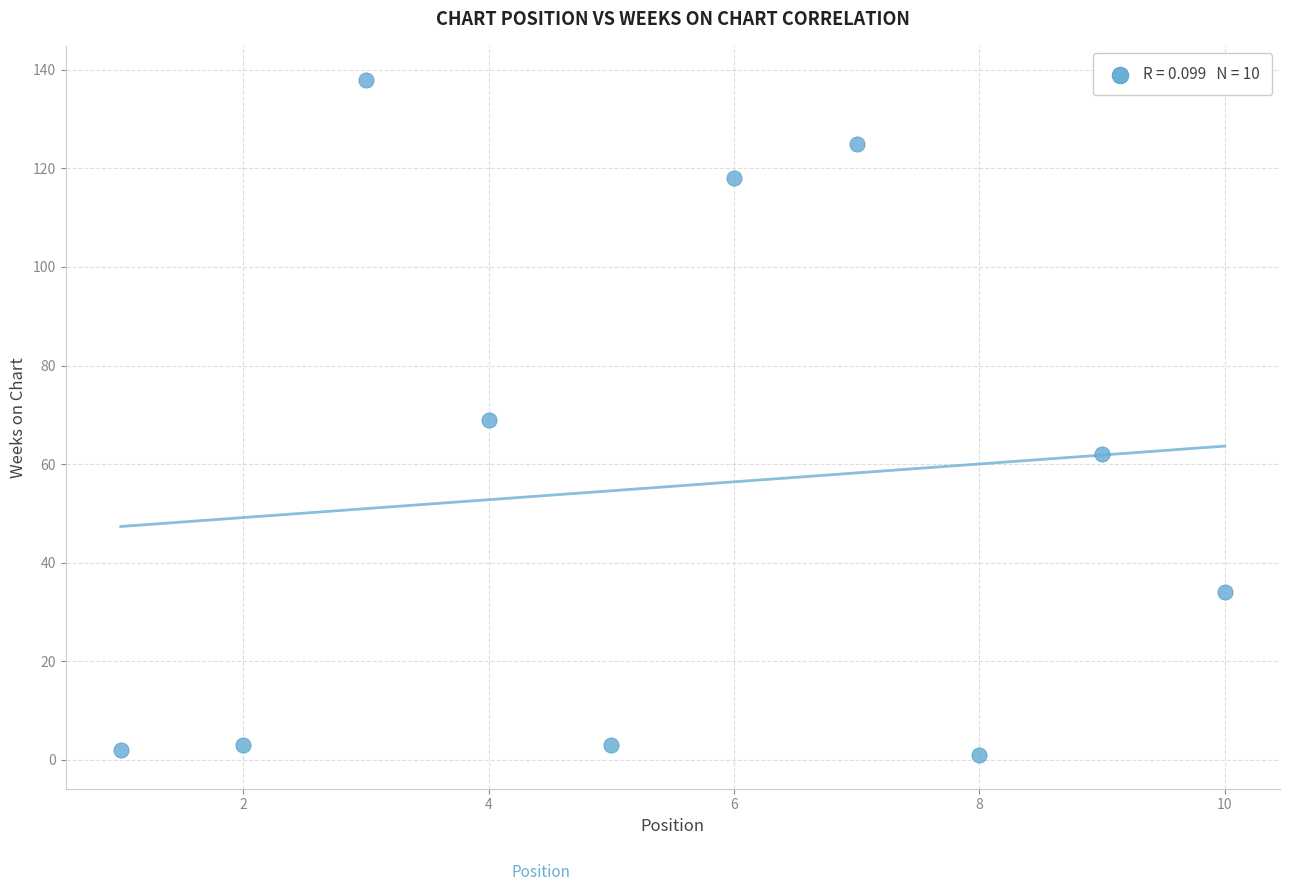

What is the range of X values (max minus min)?

9